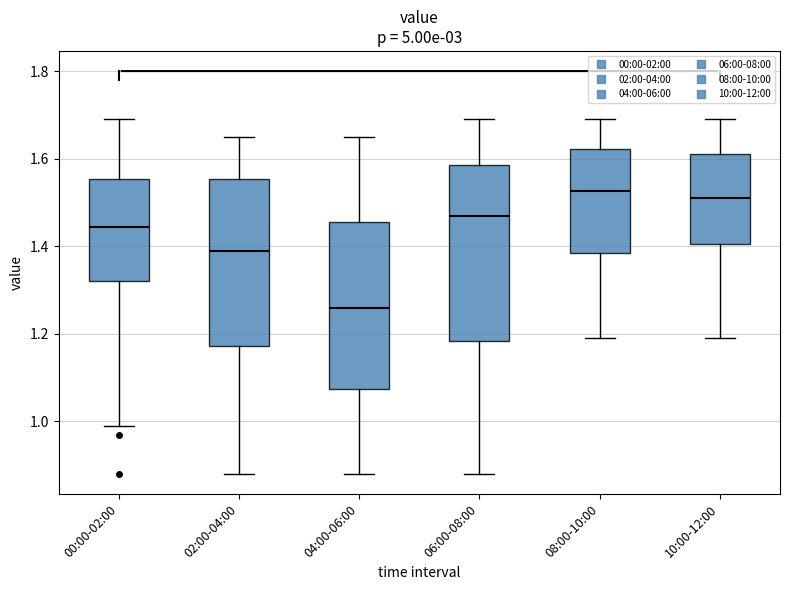

Reading left to right, transcribe this box plot: for each box, give where its median line is, the range the box spans, and where its two whiskers end, as read against the y-axis. The values are not printed on the chart, so give them approximately, as read against the axis.

00:00-02:00: median 1.44, box 1.32 to 1.56, whiskers 1.00 to 1.70
02:00-04:00: median 1.40, box 1.18 to 1.56, whiskers 0.88 to 1.66
04:00-06:00: median 1.26, box 1.08 to 1.46, whiskers 0.88 to 1.66
06:00-08:00: median 1.48, box 1.18 to 1.58, whiskers 0.88 to 1.70
08:00-10:00: median 1.52, box 1.38 to 1.62, whiskers 1.20 to 1.70
10:00-12:00: median 1.52, box 1.40 to 1.62, whiskers 1.20 to 1.70